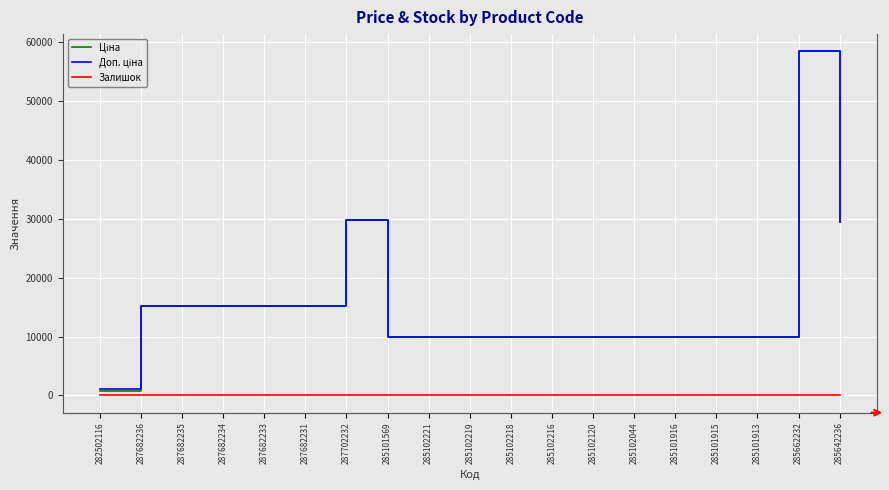

At how many categories does at least one series exceed 47902?

1